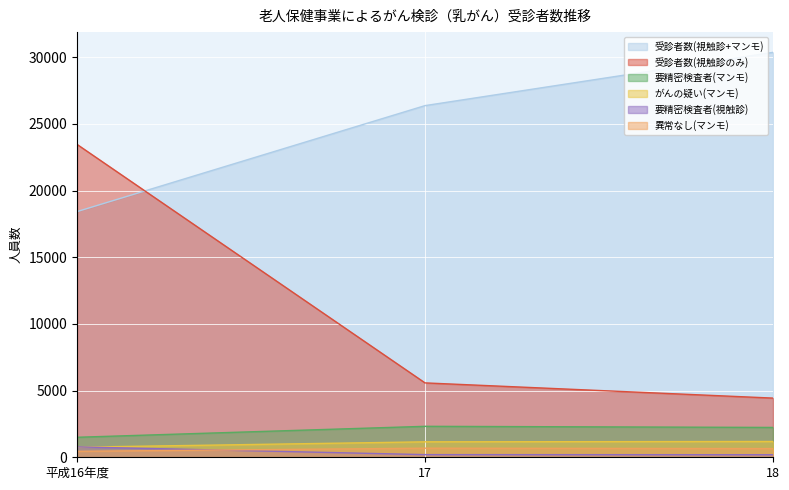

At which category is the sum across all series the highest?

平成16年度